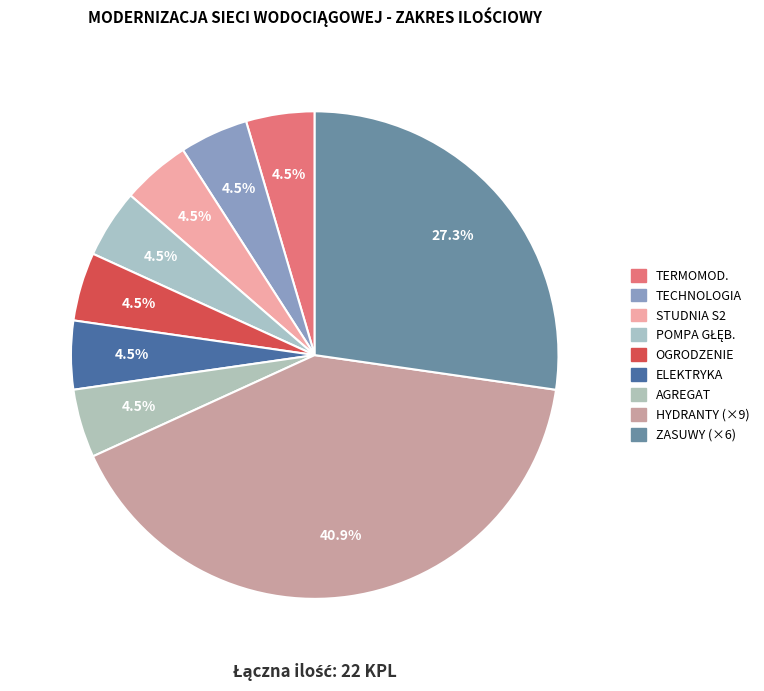

Count the number of slices in the pie.

9